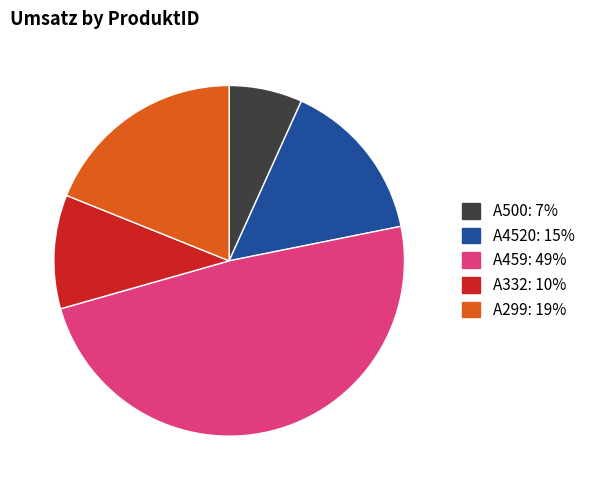

True or false: A299 accounts for 19% of the total.

True